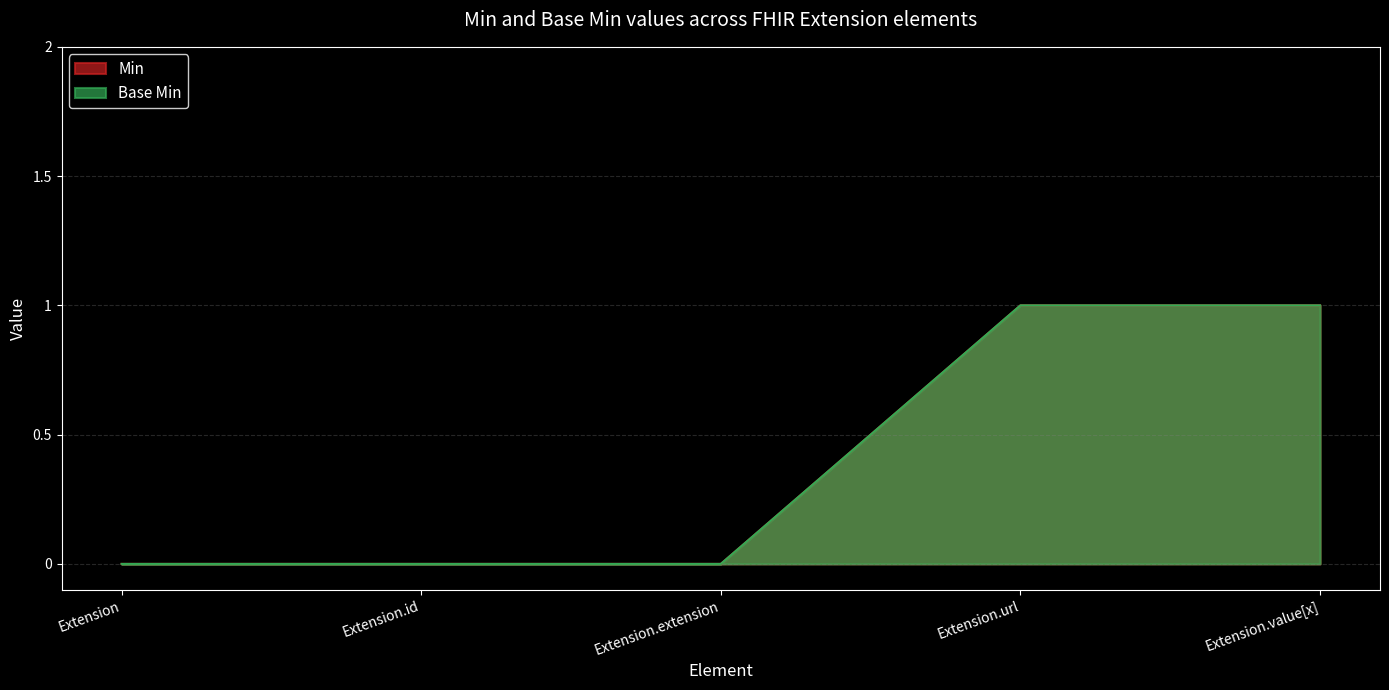

The value of Min at Extension.url is 1. True or false?

True